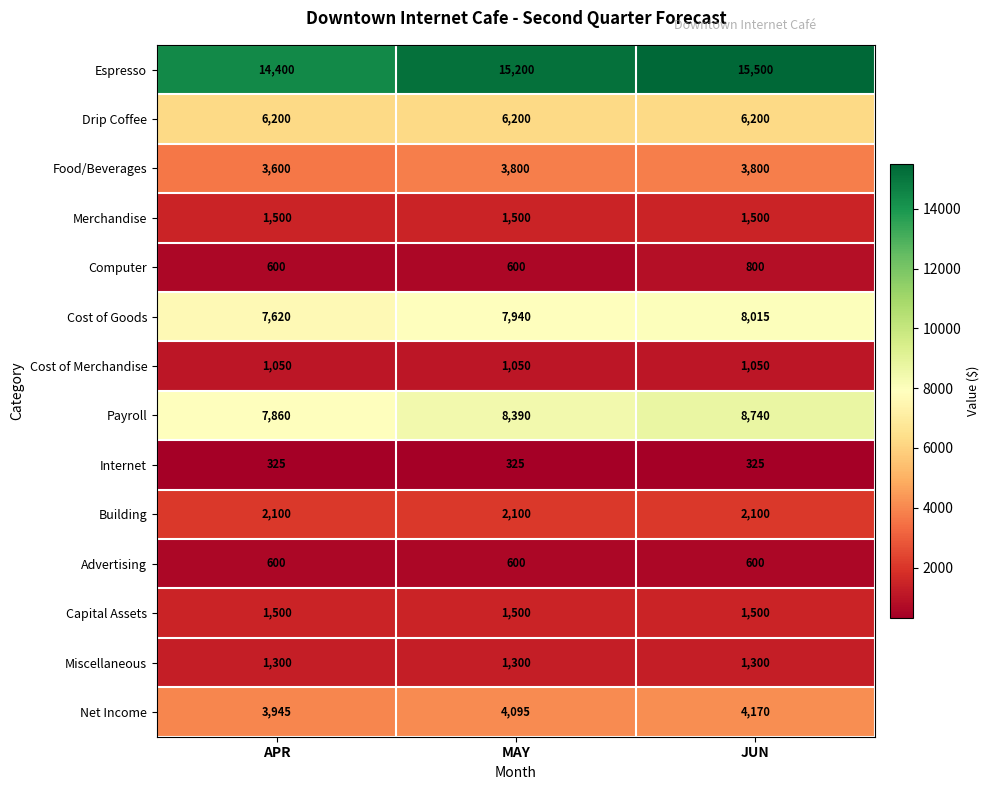

Read the Capital Assets value at APR.

1500